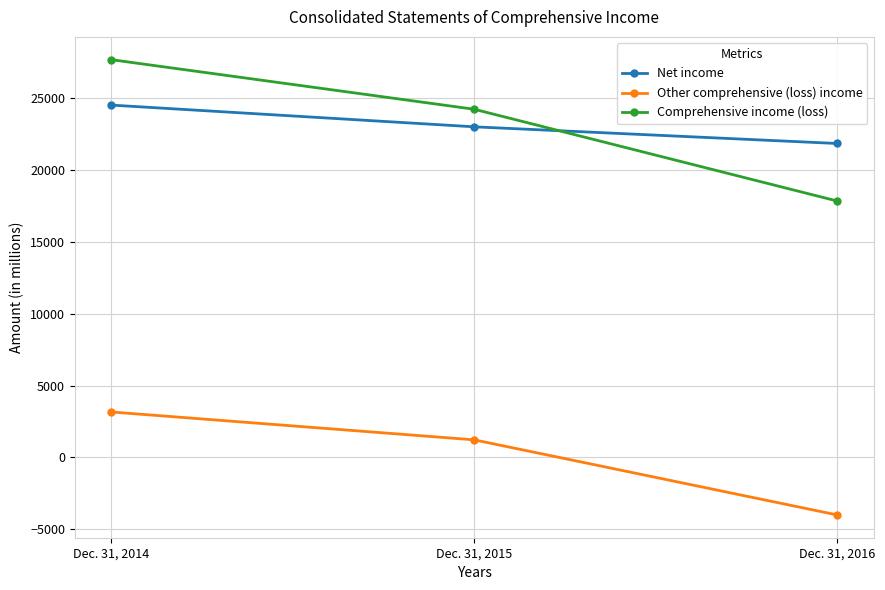

What are all the series names shown in the legend?

Net income, Other comprehensive (loss) income, Comprehensive income (loss)